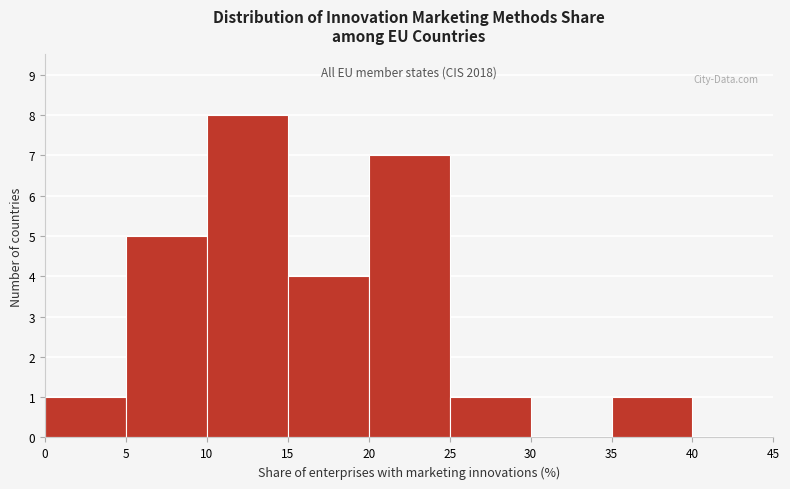

Which range on the x-axis has the tallest bar?

10 to 15